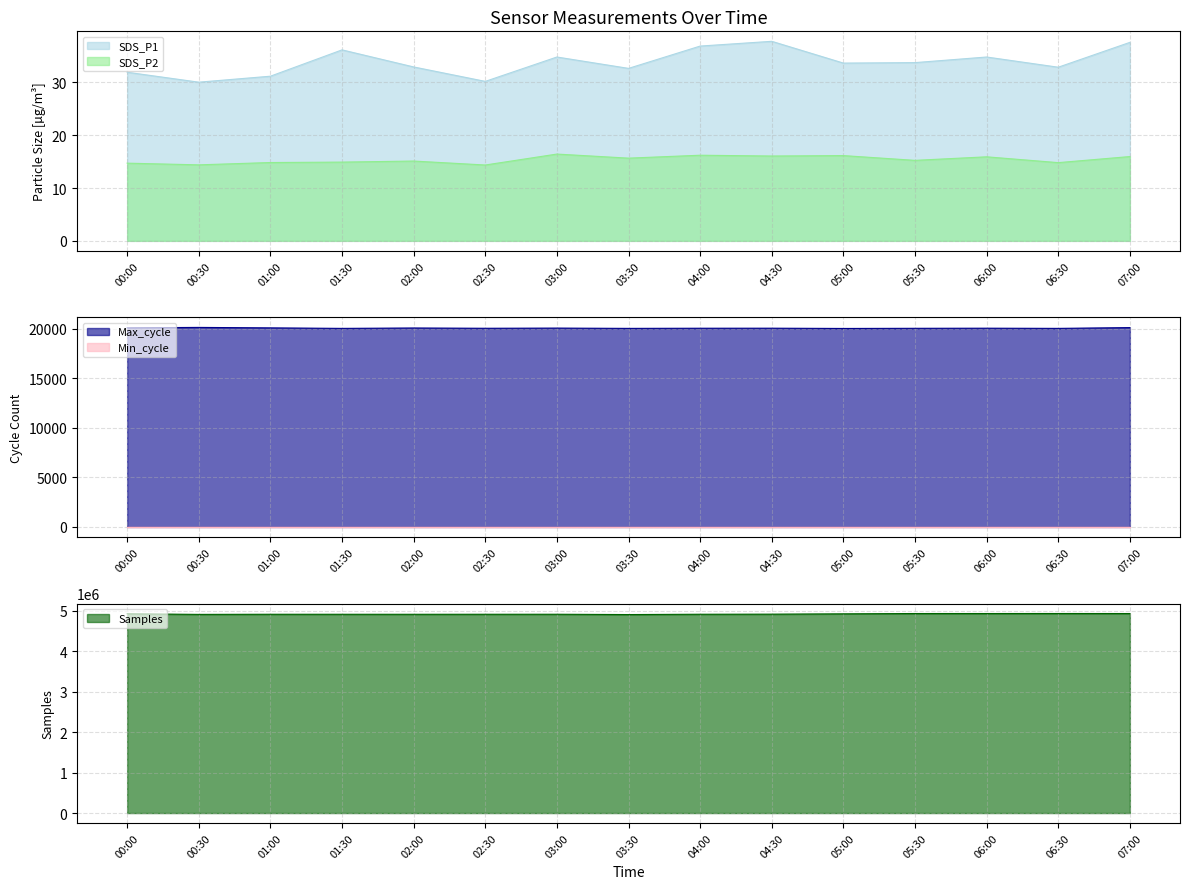

How many values in the SDS_P2 series are below 15?

6